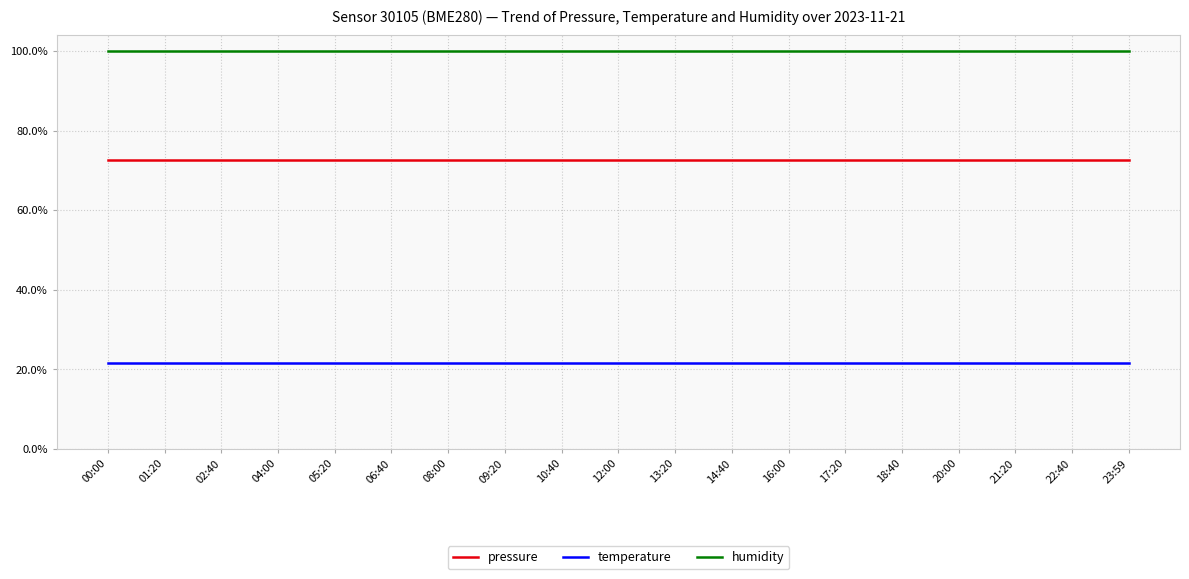

True or false: temperature has a value of 21.5 at 09:20.

True